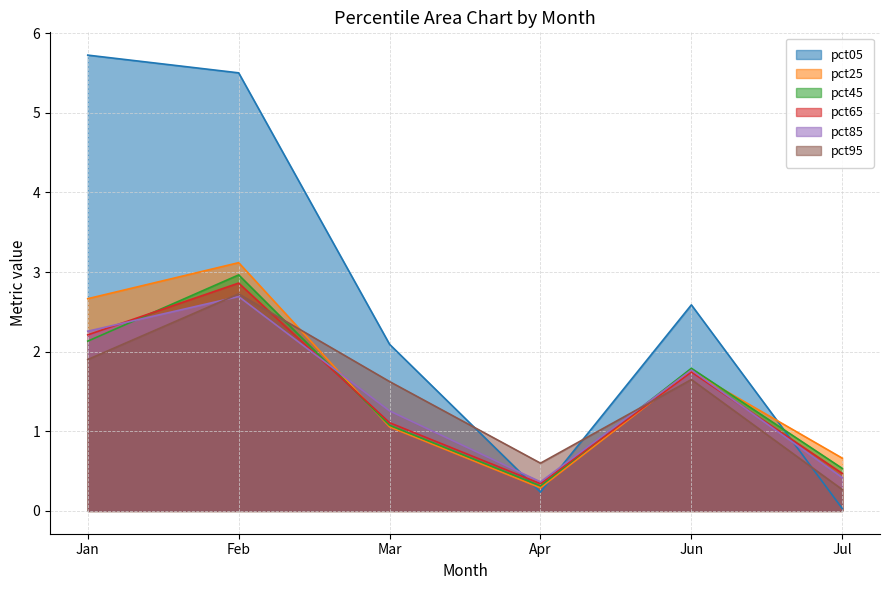

What value does the pct85 series have at Mar?

1.3